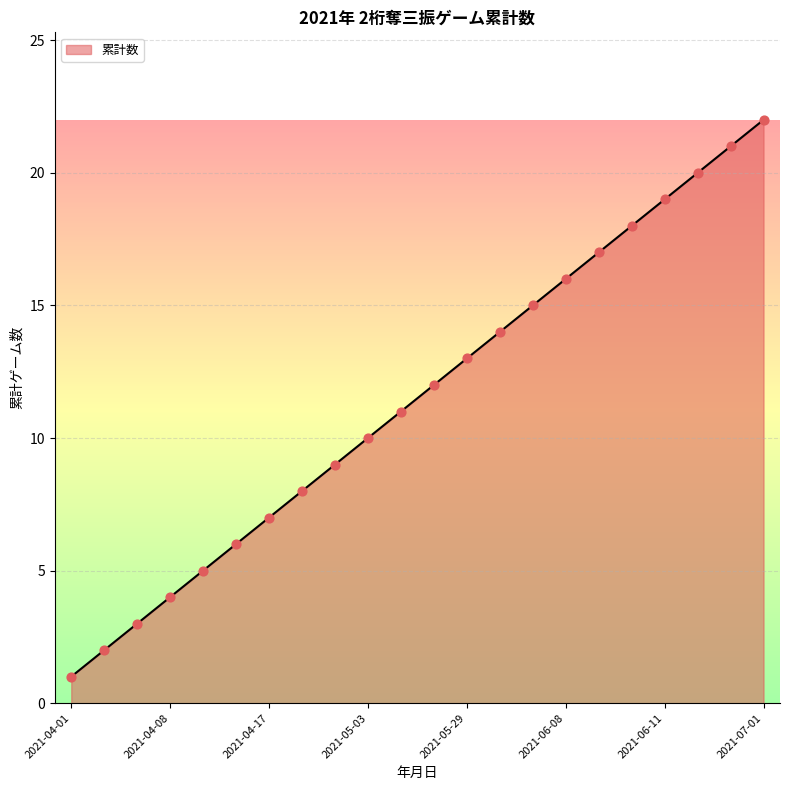

What is the maximum value shown in the chart?

22